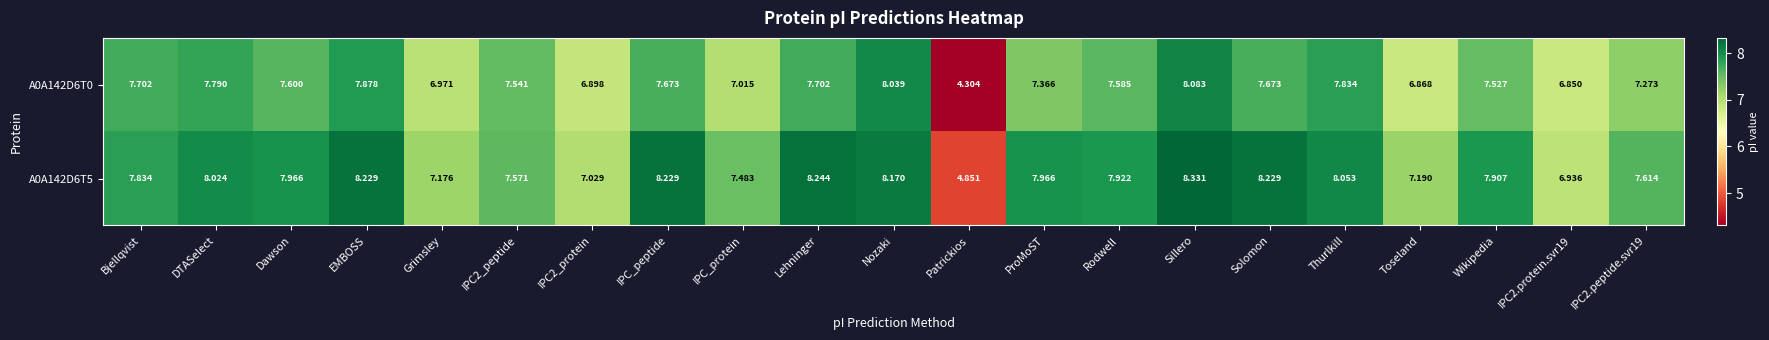

At which category is the sum across all series the highest?

Sillero